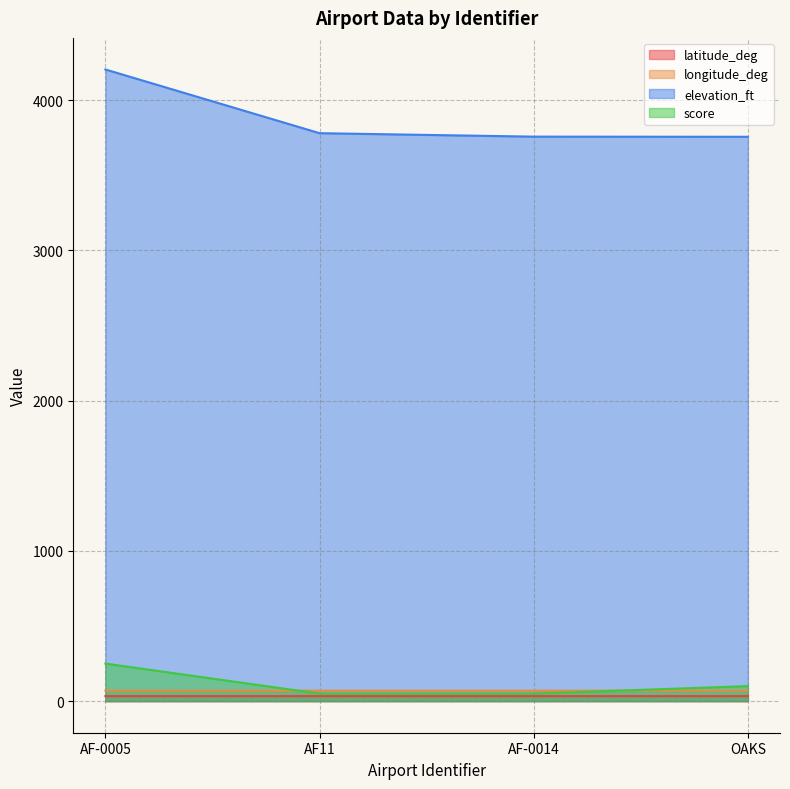

What is the average value of the longitude_deg series?

69.9